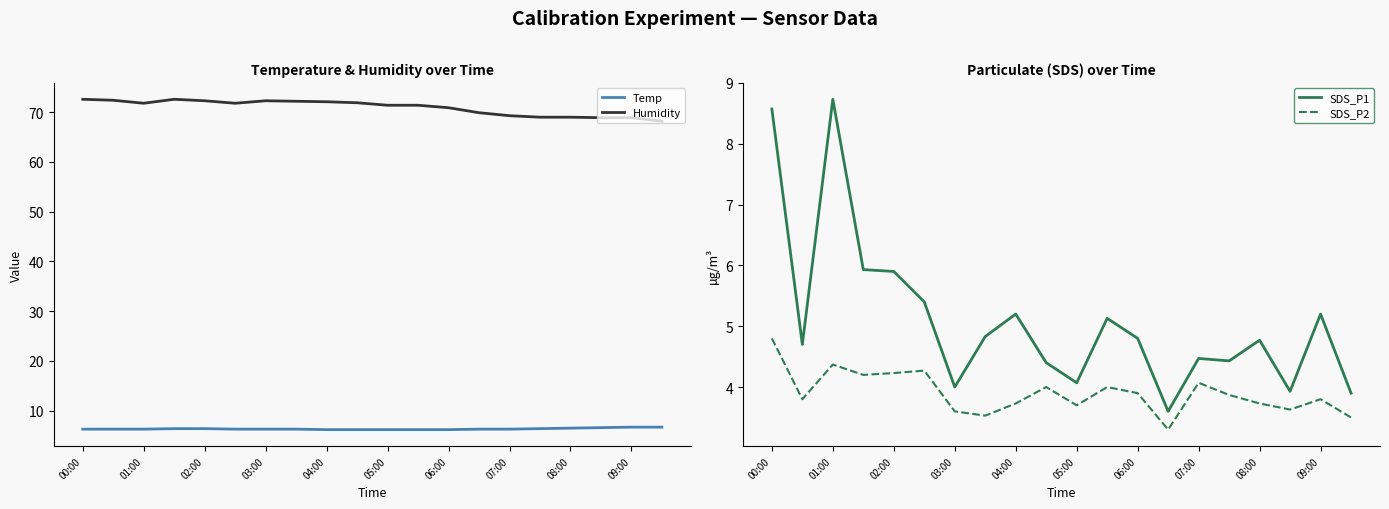

True or false: SDS_P2 has a value of 1.2 at 06:00.

False